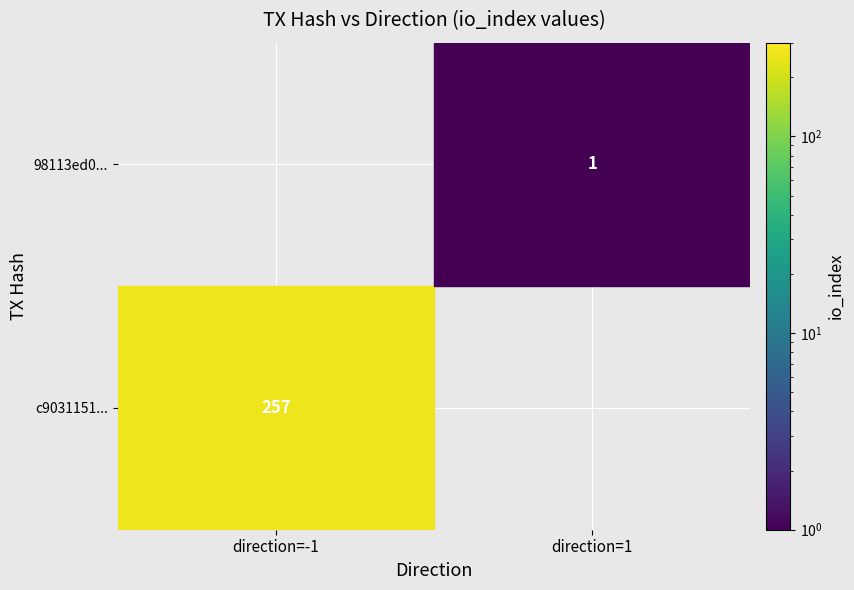

What is the total value across all series at io_index?

258